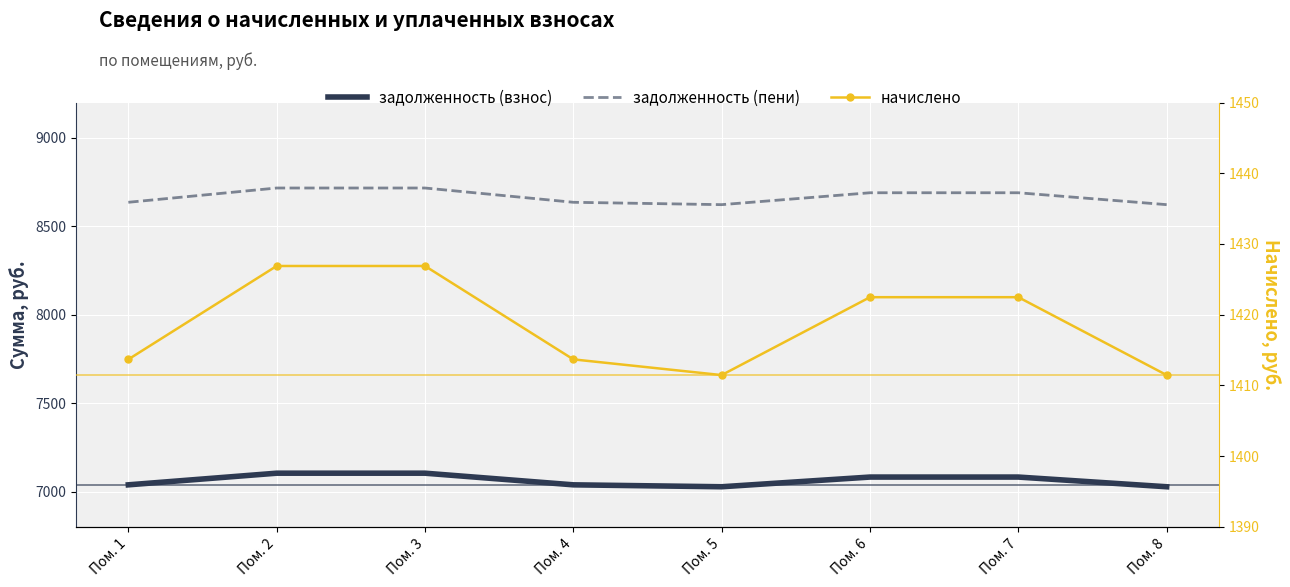

At how many categories does at least one series exceed 2119?

8